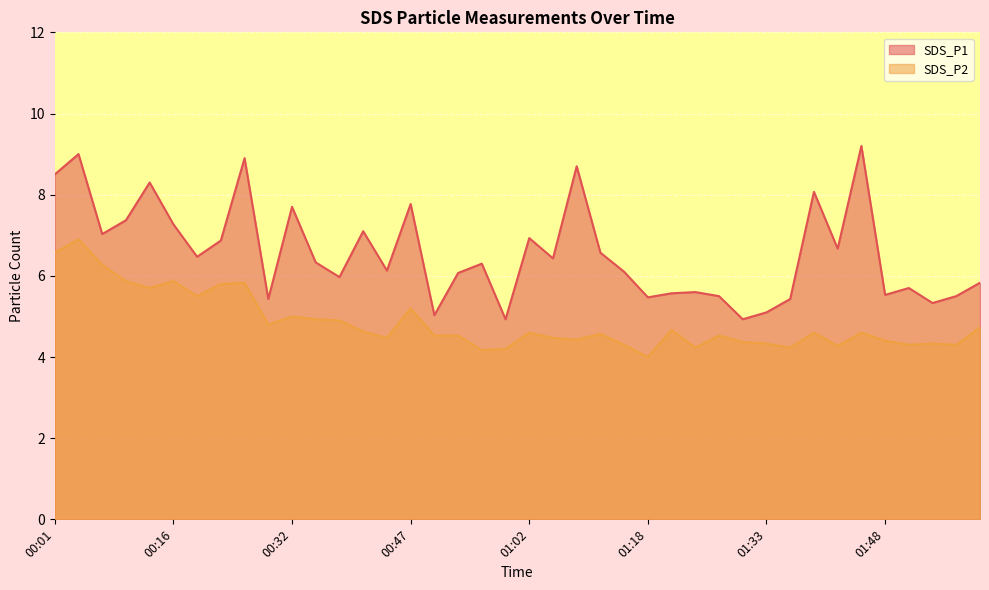

Count the number of data series in this chart.

2